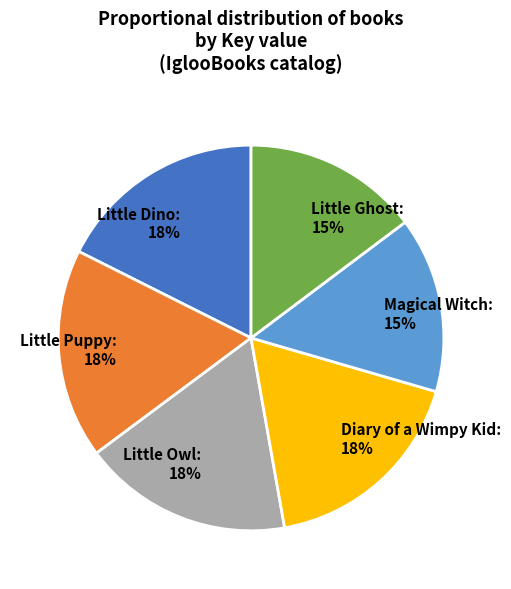

Is there any slice that represents more than half of the pie?

No